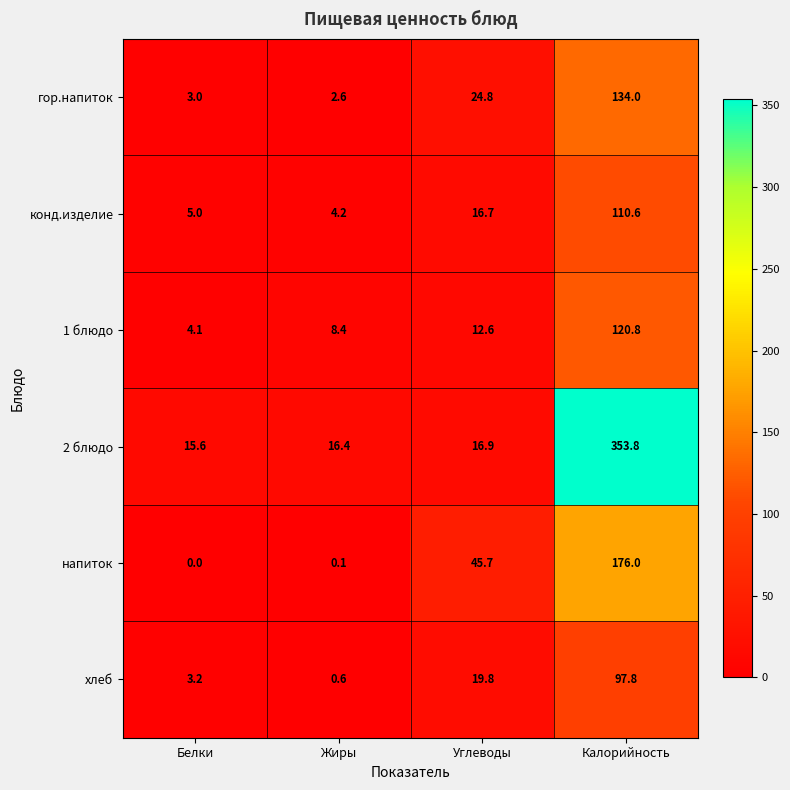

The value of 2 блюдо at Углеводы is 5.4. True or false?

False